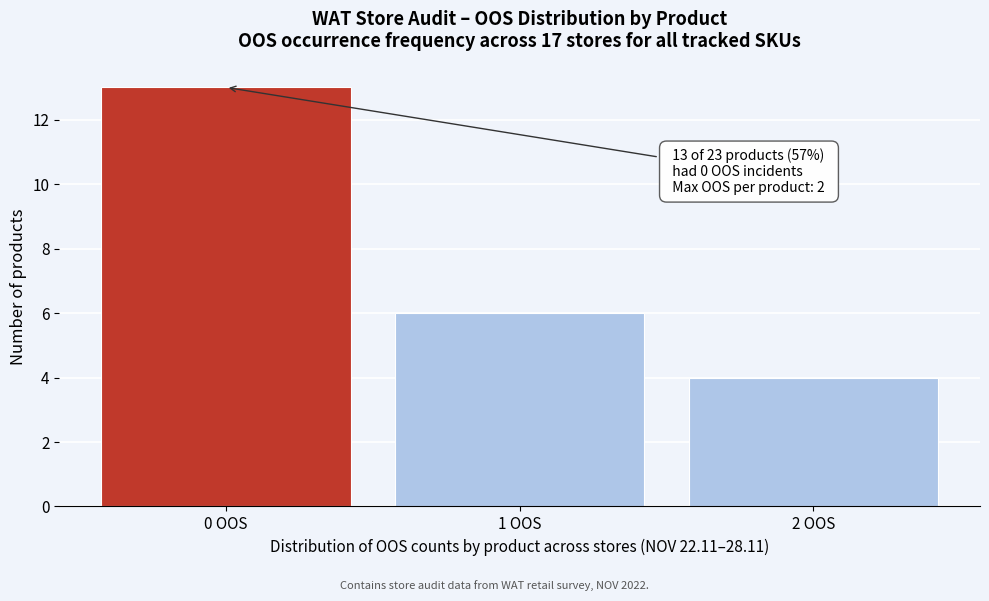

Reading left to right, transcribe all the data shown in this chart.

0 OOS=13	1 OOS=6	2 OOS=4